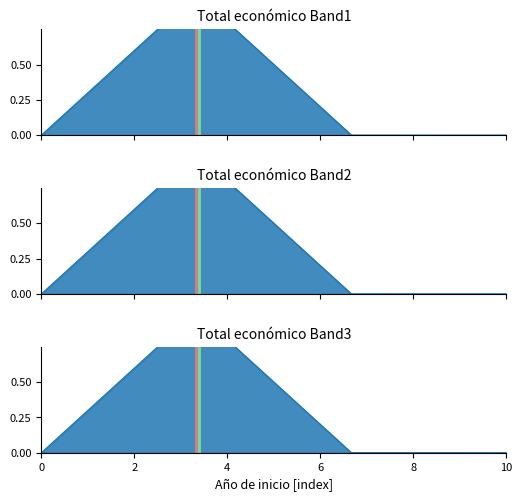

True or false: Band1_line and Band3_line intersect in this chart.

False